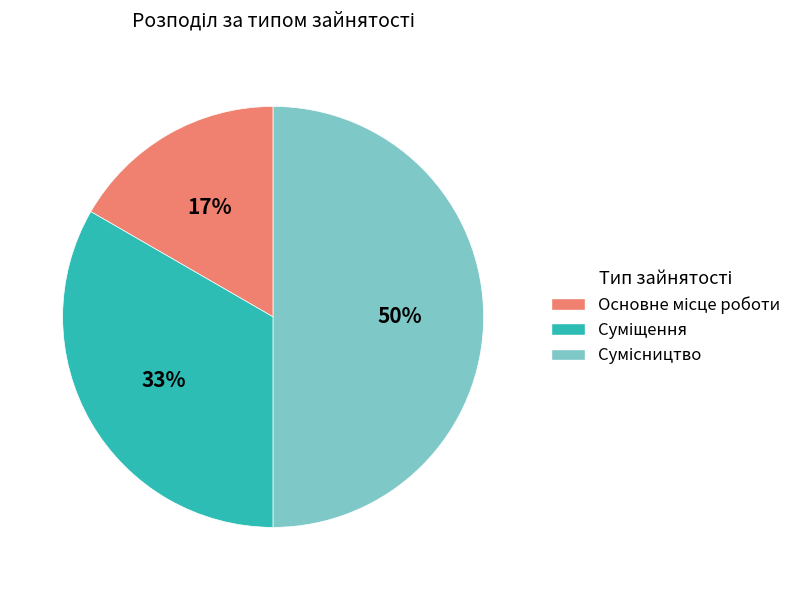

To the nearest percent, what is the difference between the largest and smallest slice percentages?

33%